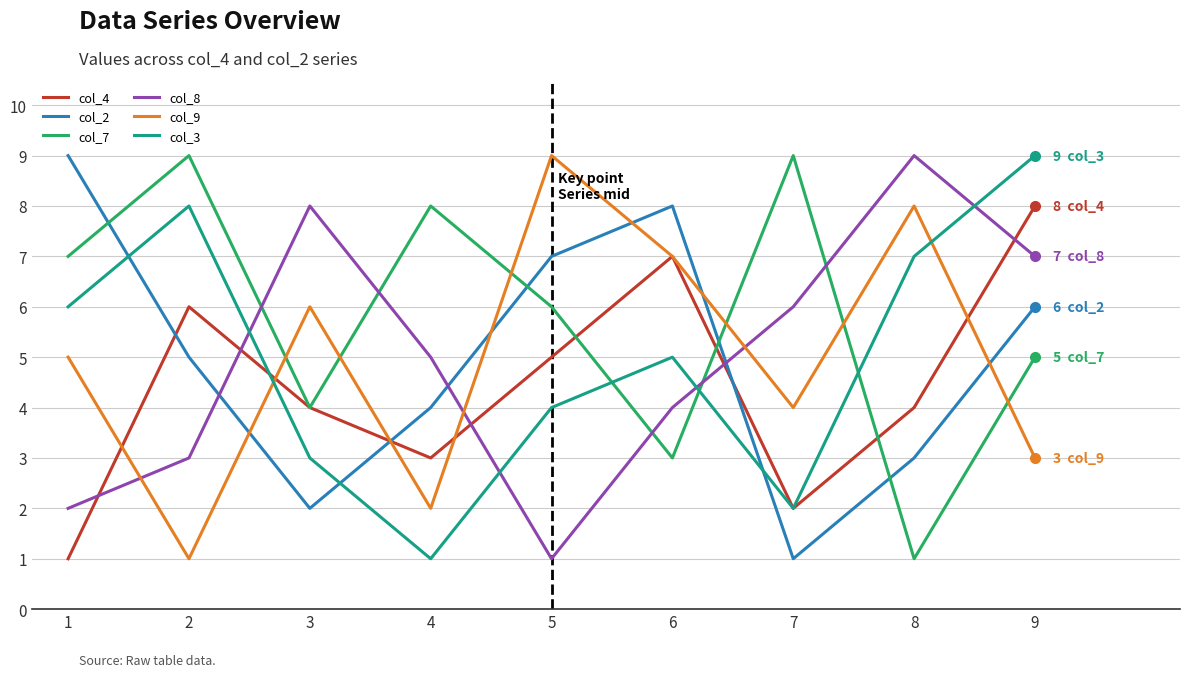

What is the spread (max minus min) of values at 8?

8